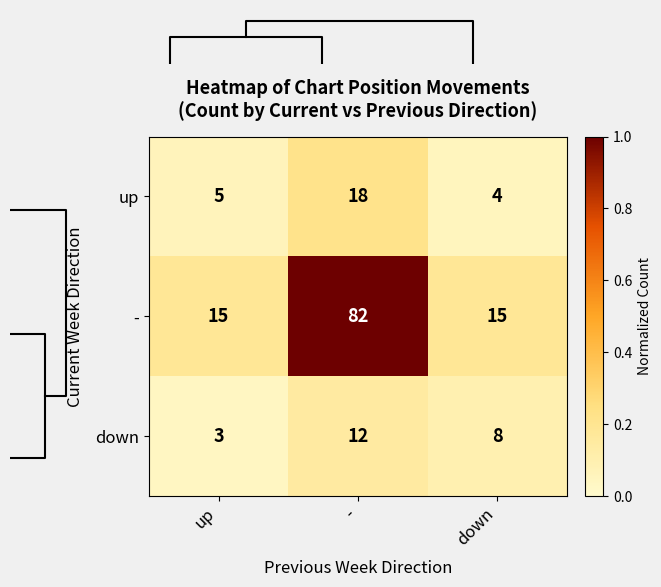

Is the value of down at - greater than the value of - at -?

No